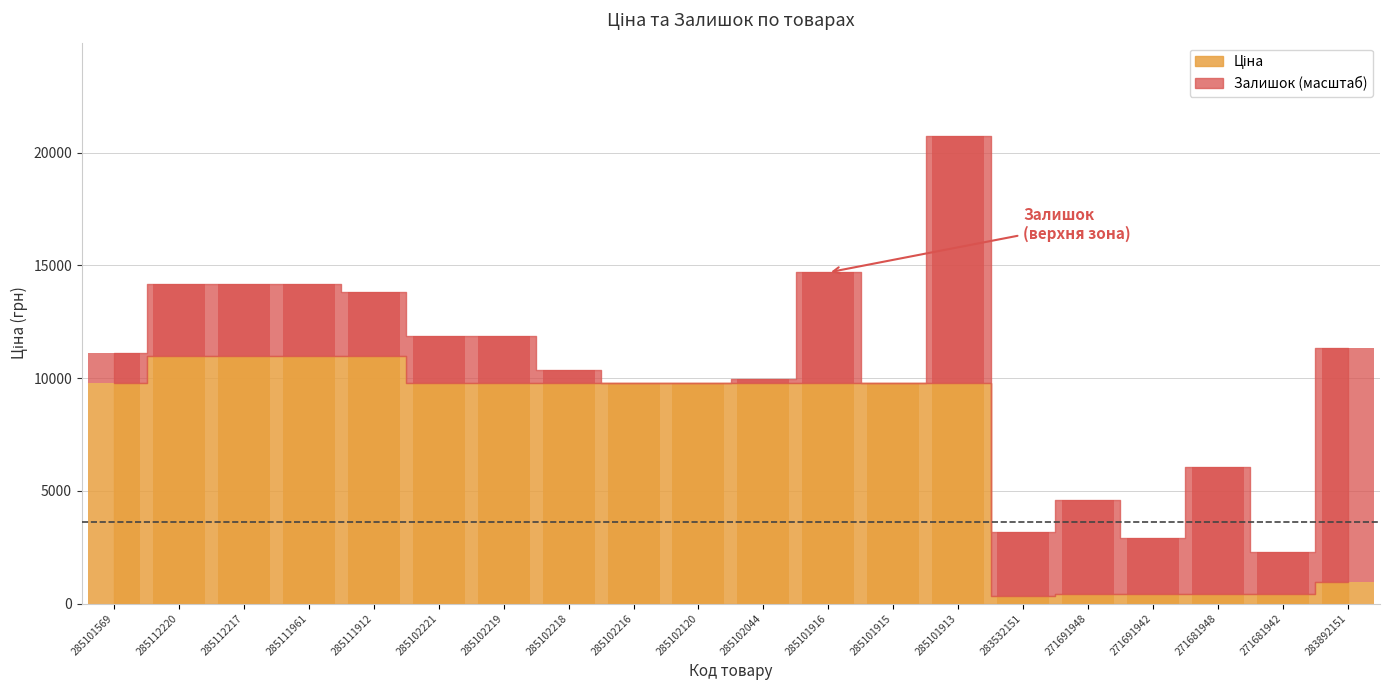

How many bars are there in each group?

2